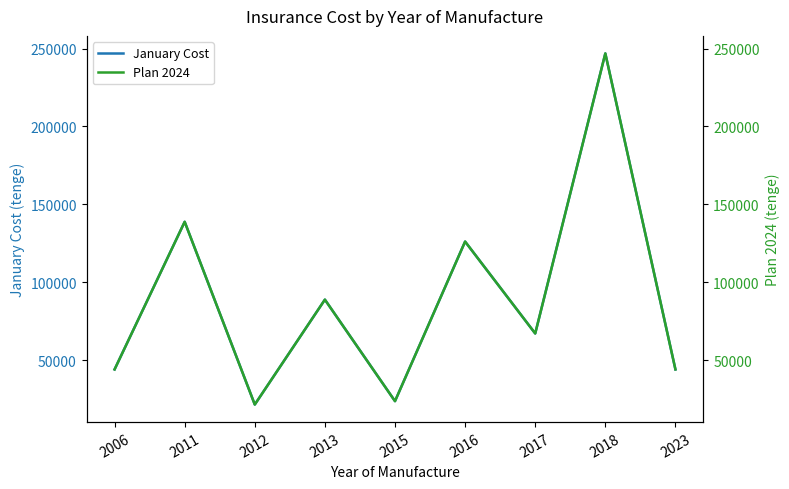

Reading left to right, what are all the values shown in this chart?

January Cost: 2006=44223	2011=138886	2012=21701	2013=88974	2015=23871	2016=126208	2017=67273	2018=246843	2023=44223
Plan 2024: 2006=44223	2011=138886	2012=21701	2013=88974	2015=23871	2016=126208	2017=67273	2018=246843	2023=44223